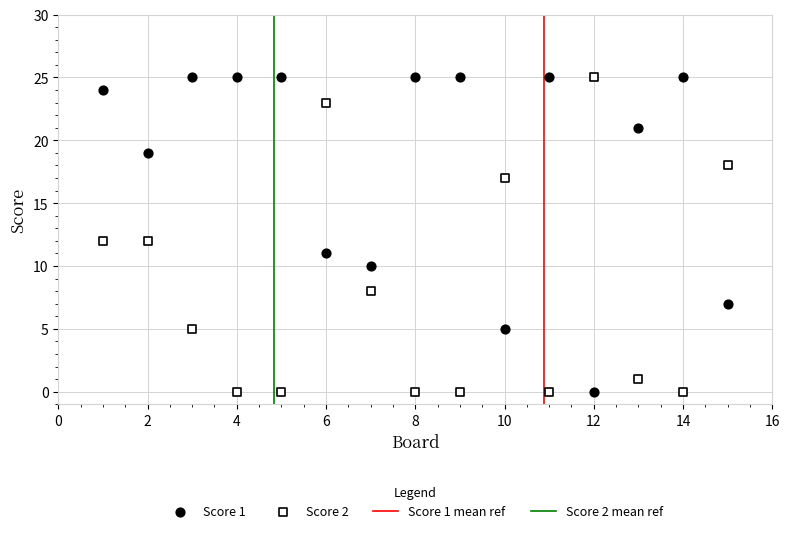

Across all data points, what is the range of Y values (max minus min)?

25